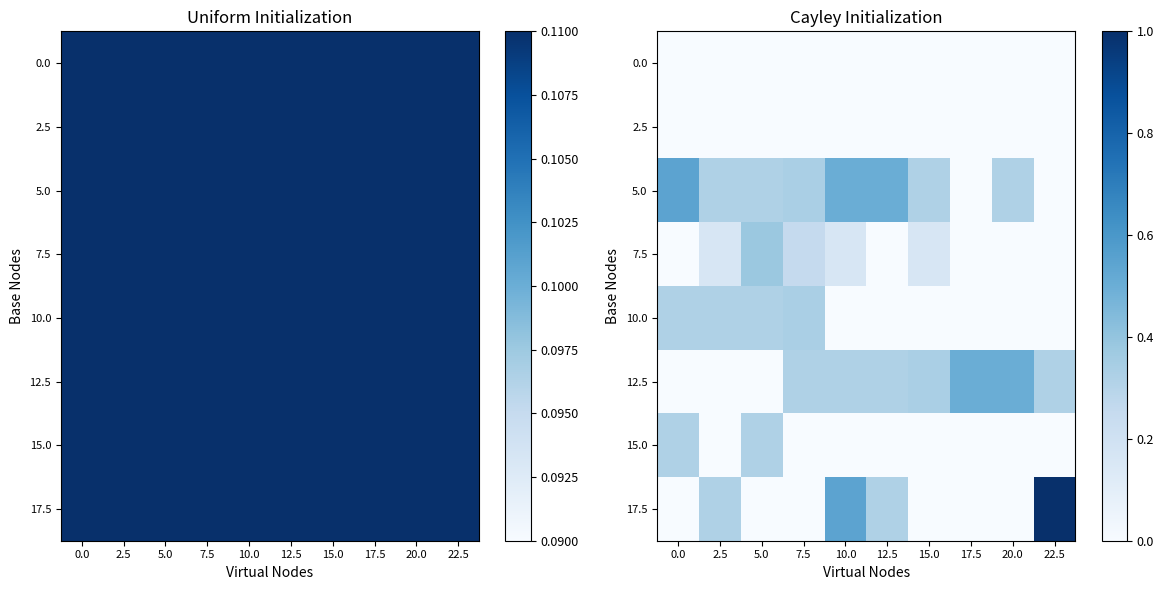

The 0.0 series shows 0.0 at 20.0. True or false?

True